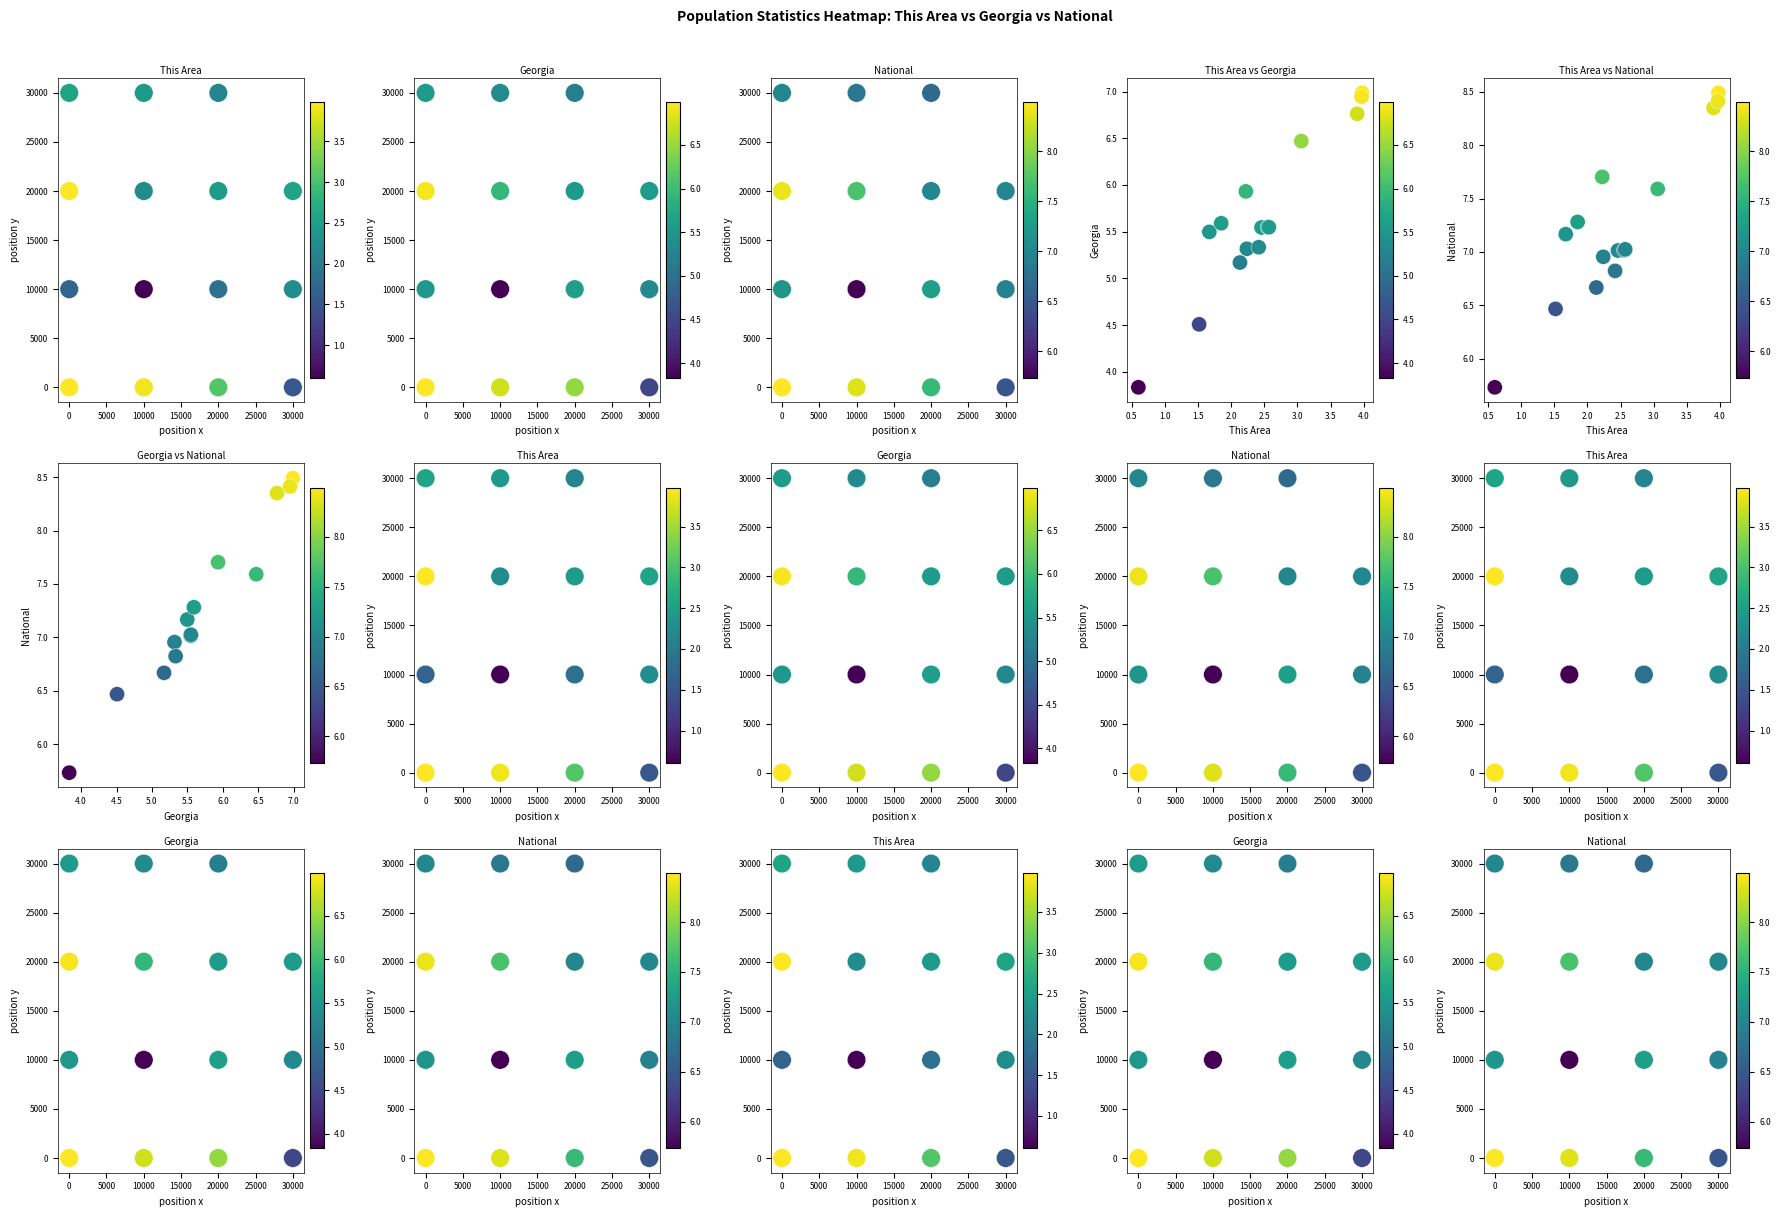

What is the maximum value shown in the chart?

30000.0